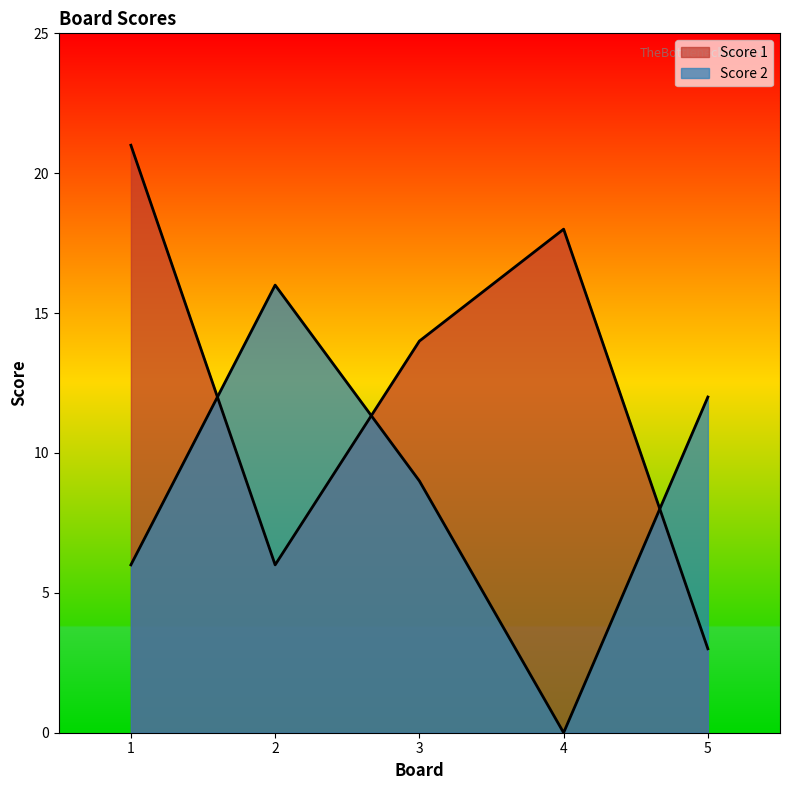

How many lines are shown in the chart?

2